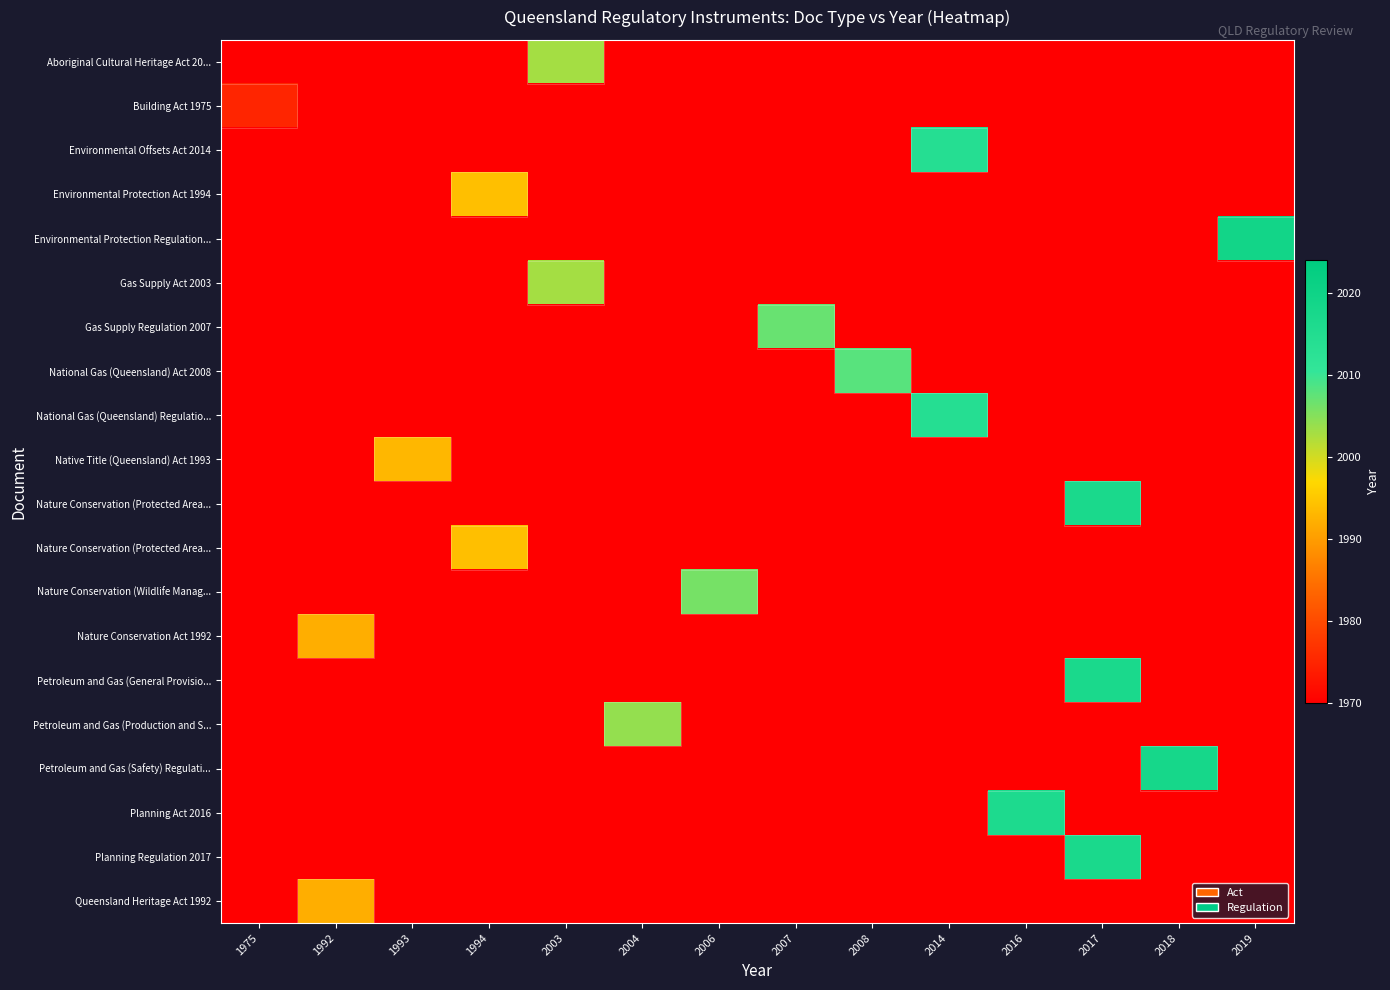

At how many categories does at least one series exceed 2004?

8